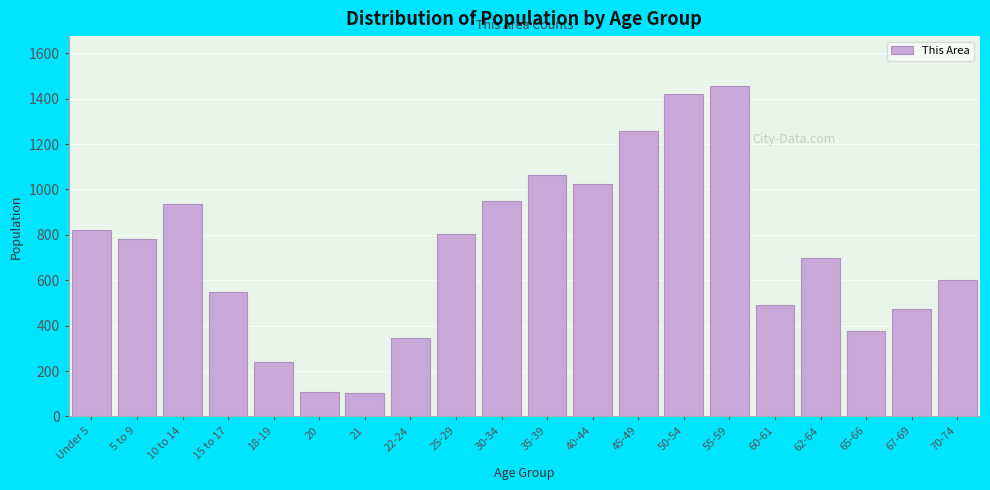

What is the average value?

725